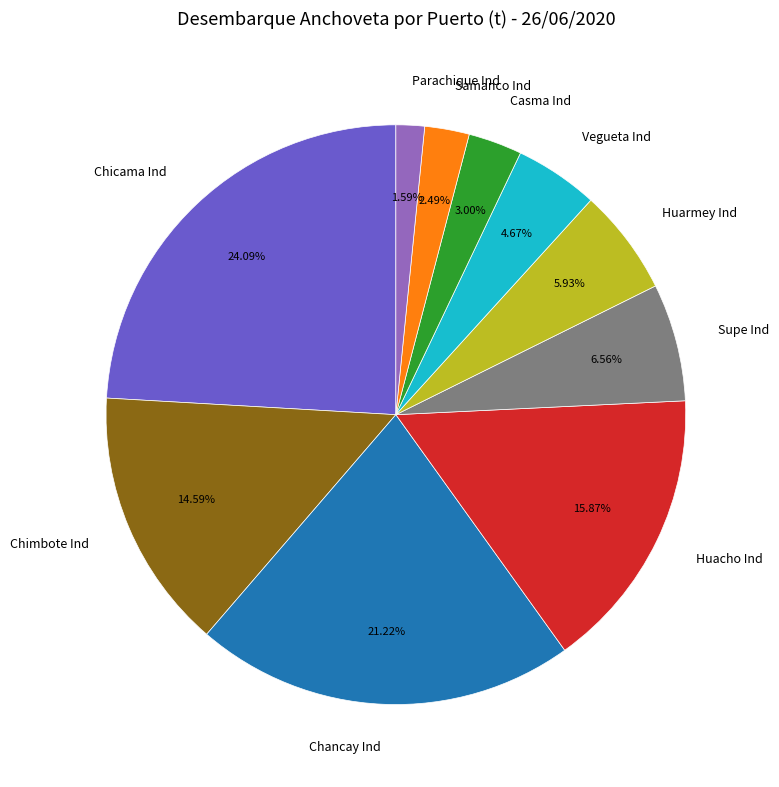

What portion of the pie excludes Huacho Ind?

84.1%